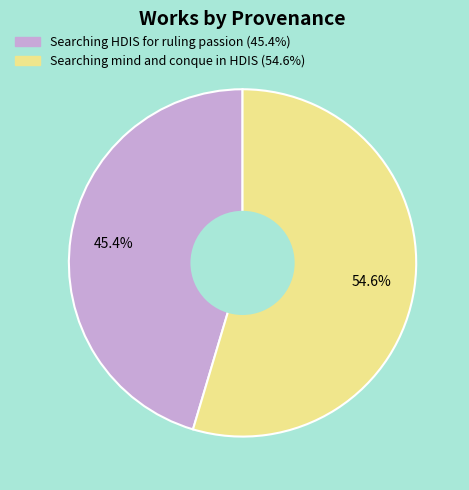

Rank the categories by value from highest to lowest.

Searching mind and conque in HDIS, Searching HDIS for ruling passion